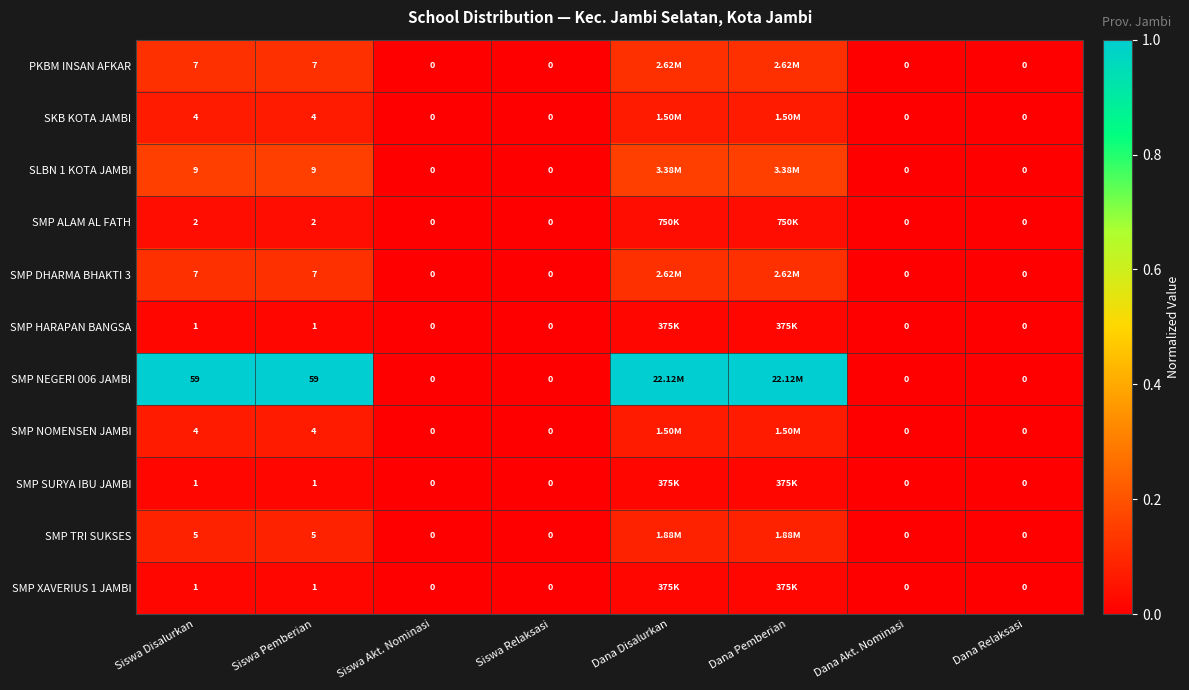

Rank the series by their maximum value, from lowest to highest.

SMP HARAPAN BANGSA, SMP SURYA IBU JAMBI, SMP XAVERIUS 1 JAMBI, SMP ALAM AL FATH, SKB KOTA JAMBI, SMP NOMENSEN JAMBI, SMP TRI SUKSES, PKBM INSAN AFKAR, SMP DHARMA BHAKTI 3, SLBN 1 KOTA JAMBI, SMP NEGERI 006 JAMBI